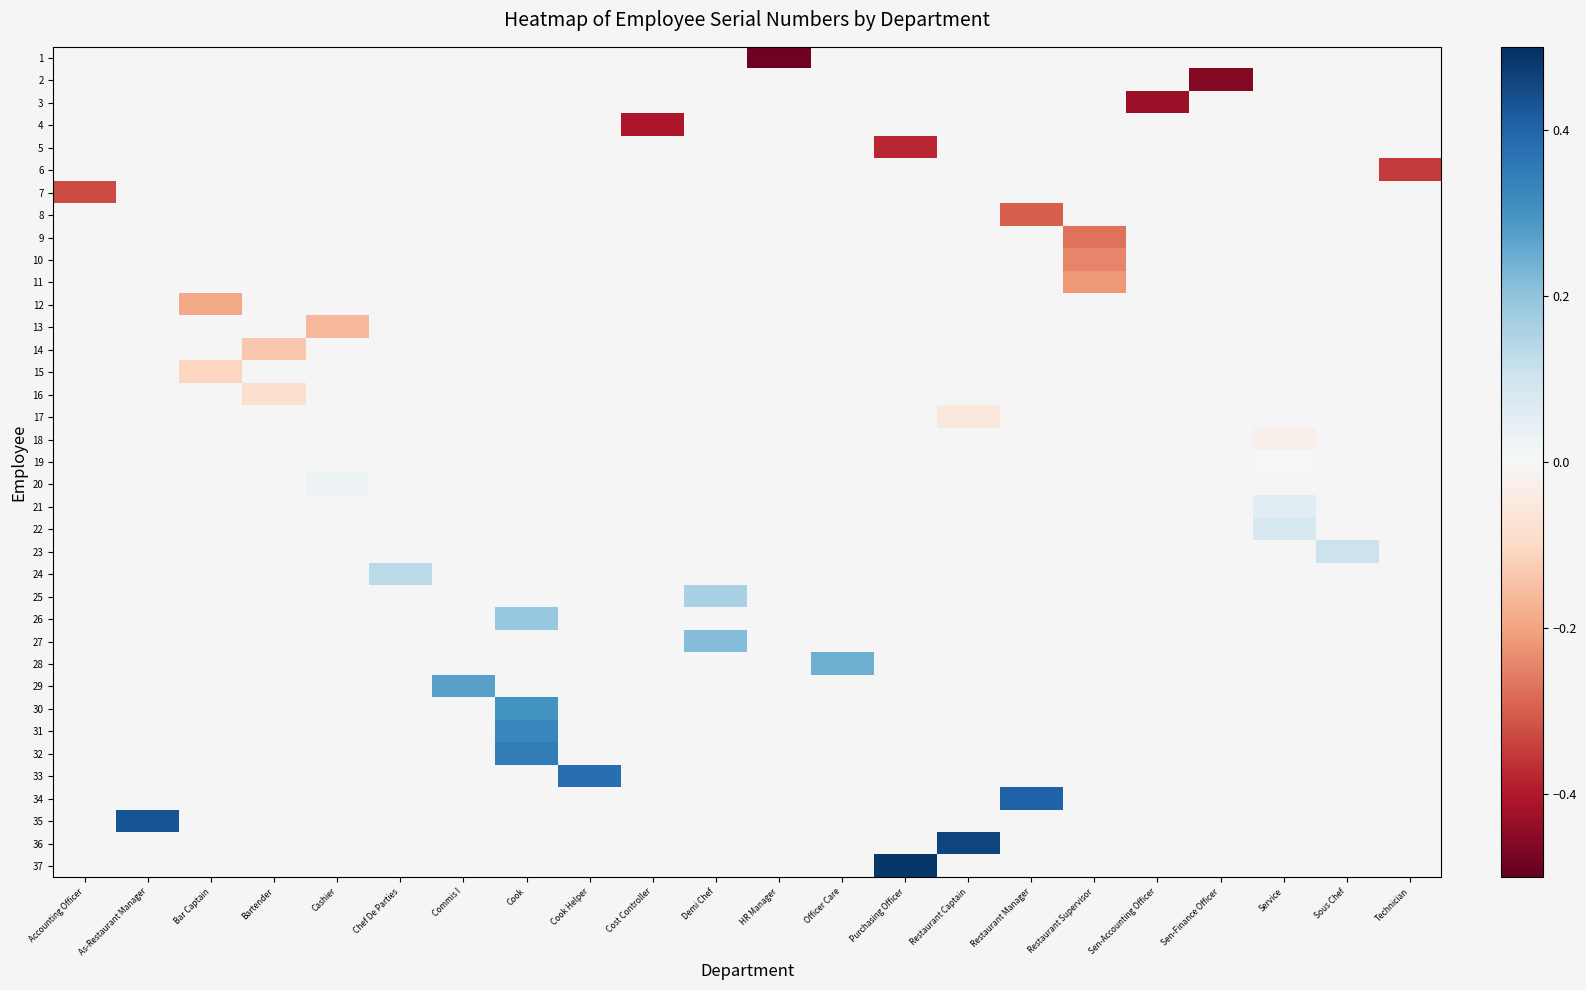

List the series in order of their peak value, highest first.

1, 2, 3, 4, 5, 6, 7, 8, 9, 10, 11, 12, 13, 14, 15, 16, 17, 18, 19, 20, 21, 22, 23, 24, 25, 26, 27, 28, 29, 30, 31, 32, 33, 34, 35, 36, 37